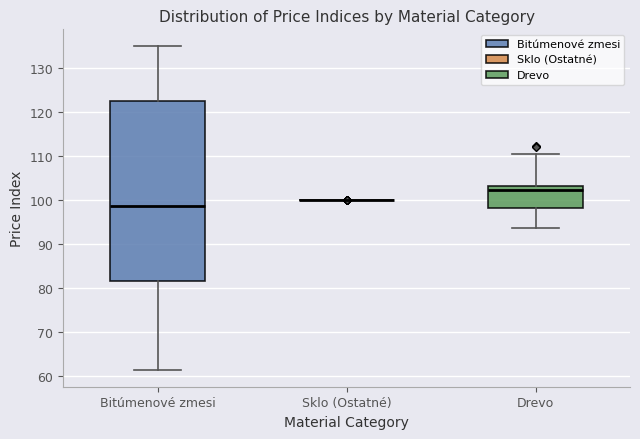

Reading left to right, read every box against the y-axis: the position of its median line, the range the box covers, and the ends of its whiskers. The values are not printed on the chart, so give them approximately, as read against the axis.

Bitúmenové zmesi: median 99, box 81 to 122, whiskers 61 to 135
Sklo (Ostatné): box collapsed to a line at 100, whiskers 100 to 100
Drevo: median 102, box 98 to 103, whiskers 94 to 110